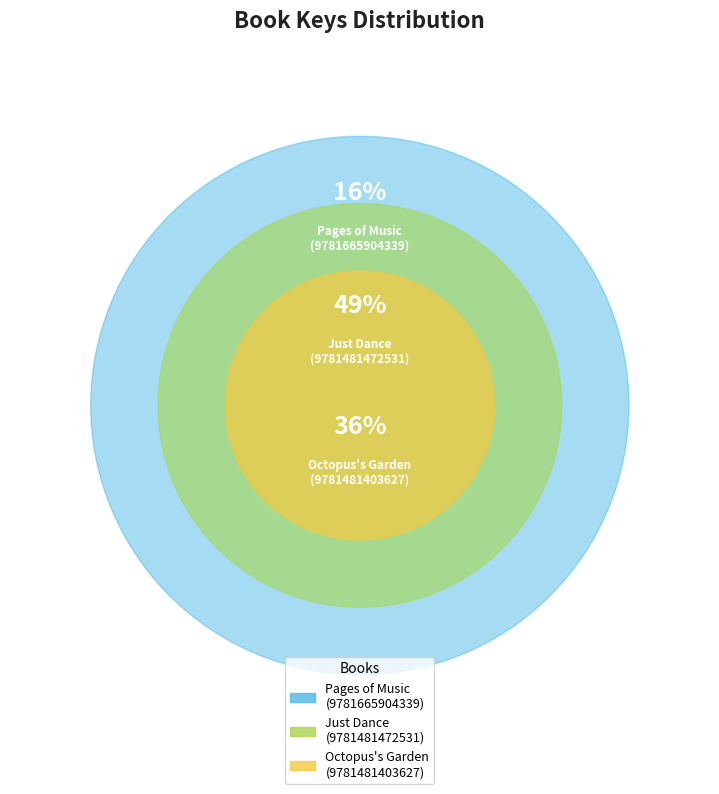

What percentage is NOT represented by Just Dance
(9781481472531)?

51.5%